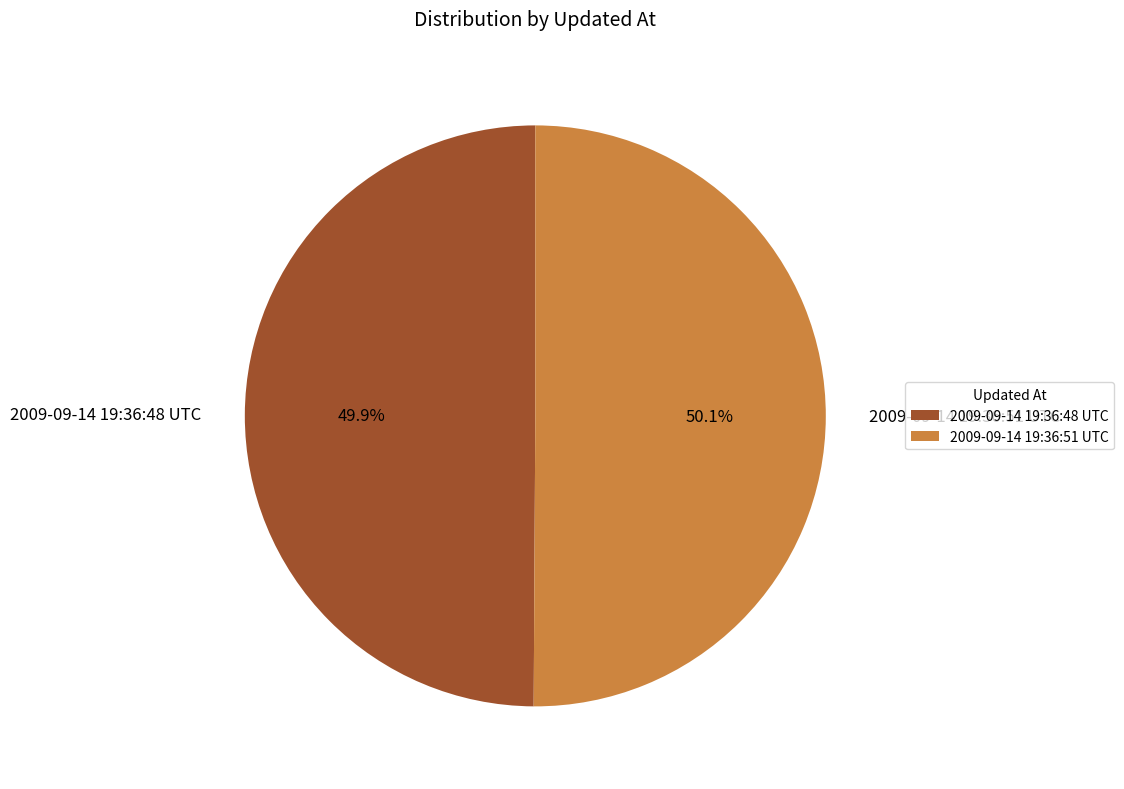

True or false: 2009-09-14 19:36:51 UTC accounts for 44% of the total.

False